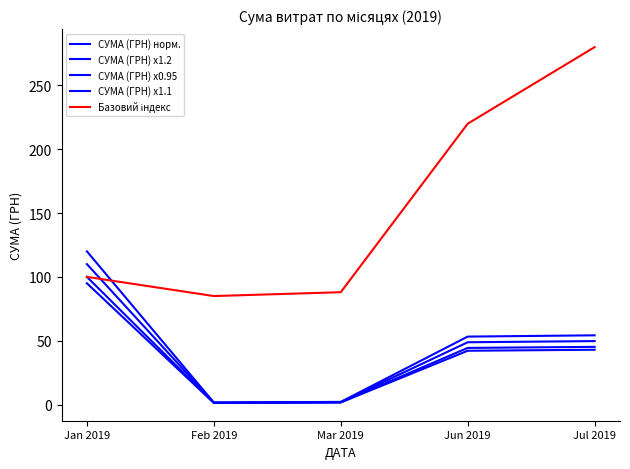

How many lines are shown in the chart?

5